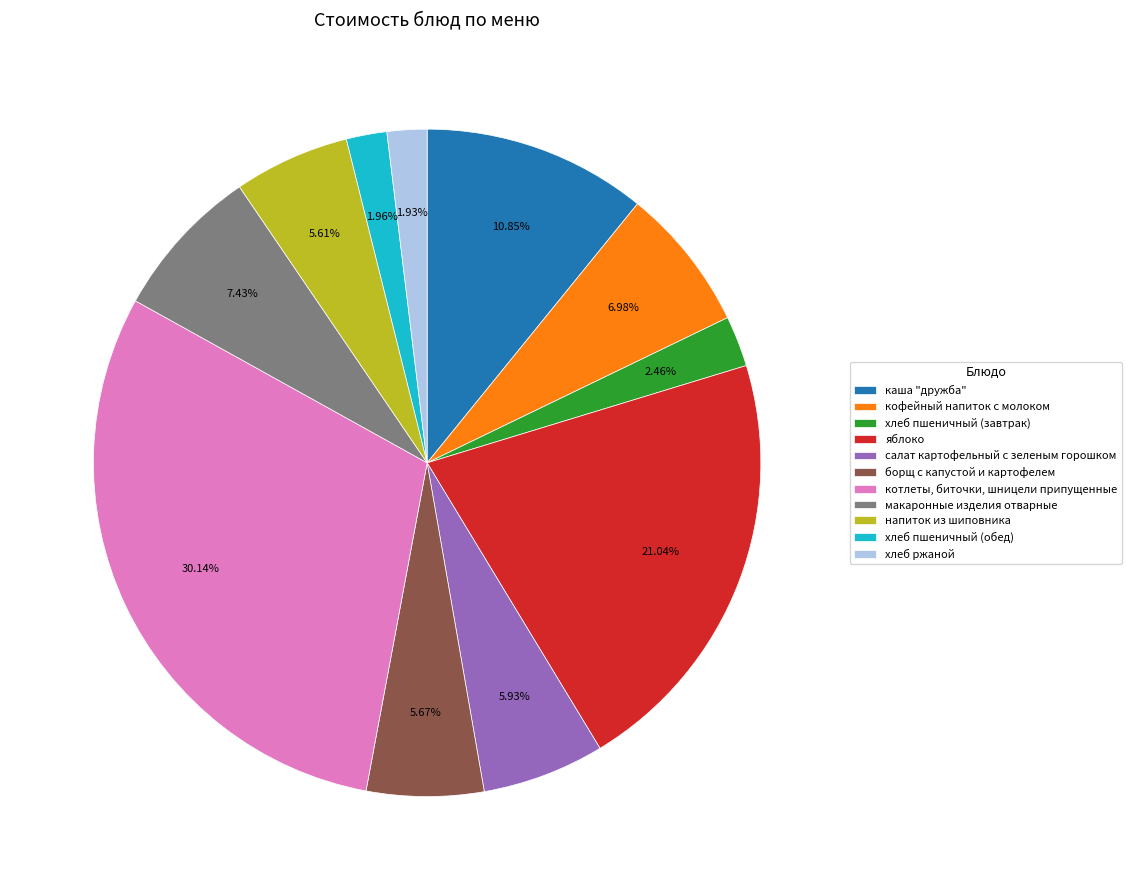

Is хлеб ржаной the majority of the pie?

No